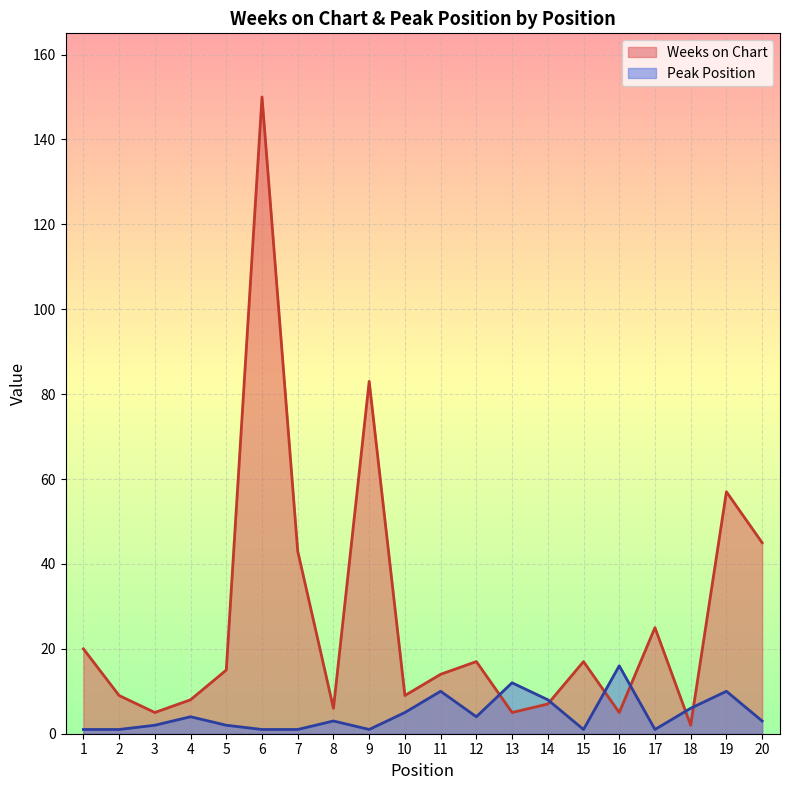

Which series has the widest spread of values?

Weeks on Chart